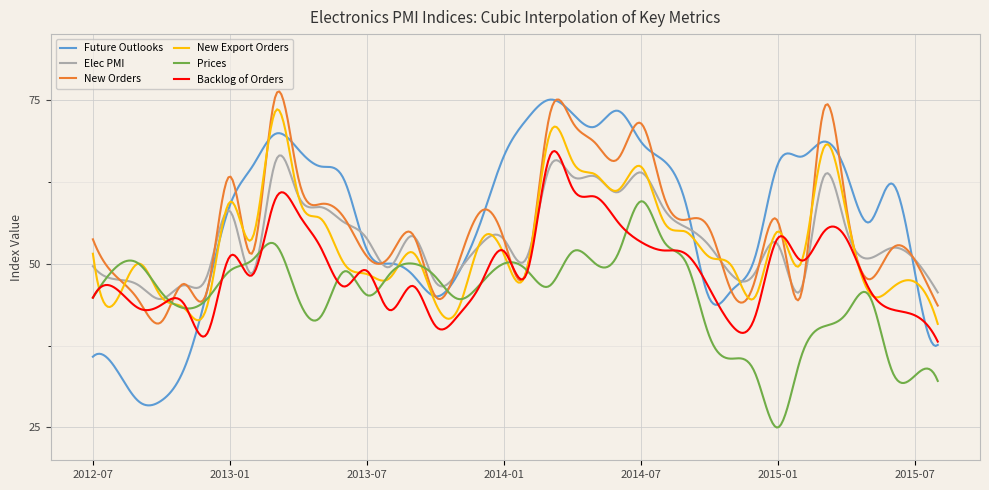

What is the highest value of the Future Outlooks series?

75.0